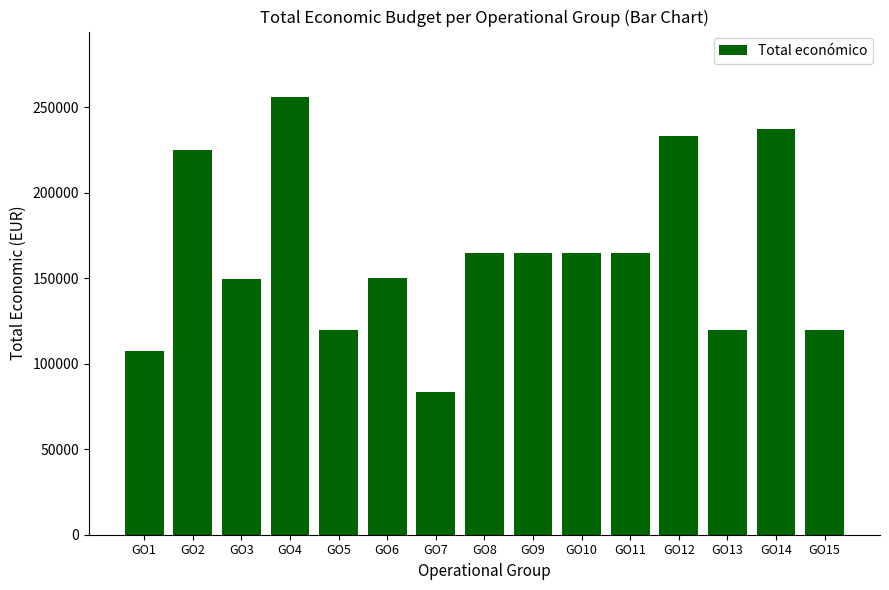

What is the greatest value displayed?

255921